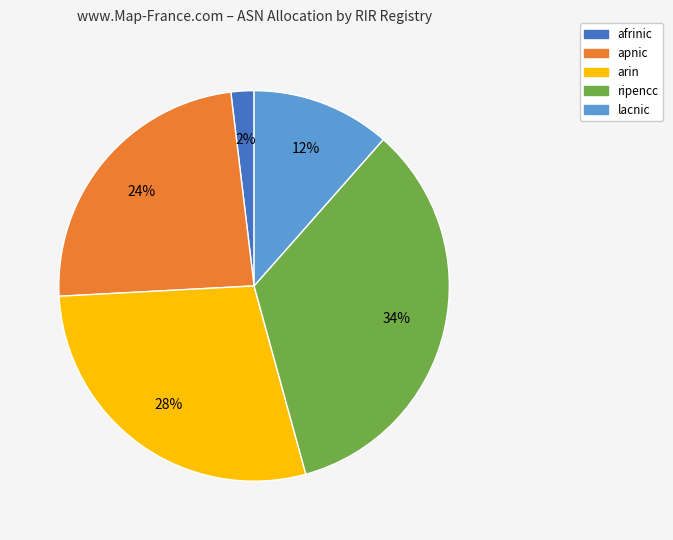

Do lacnic and ripencc together represent more than half of the pie?

No